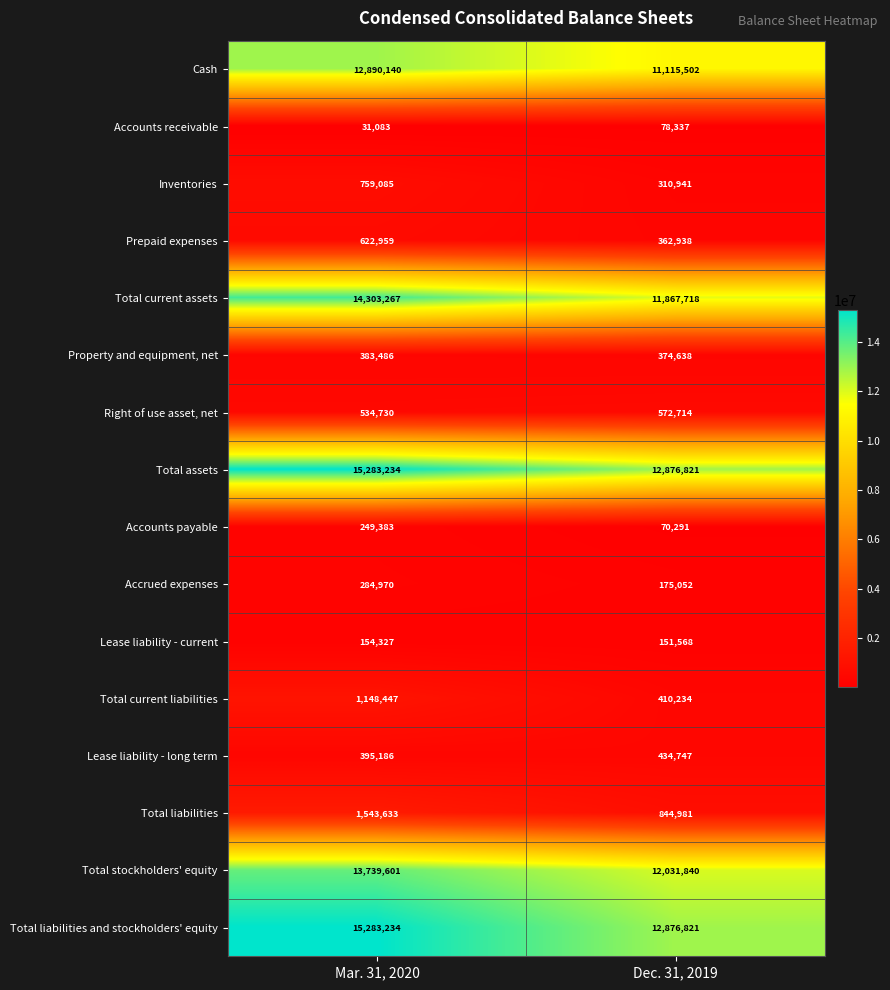

What is the maximum value shown in the chart?

15283234